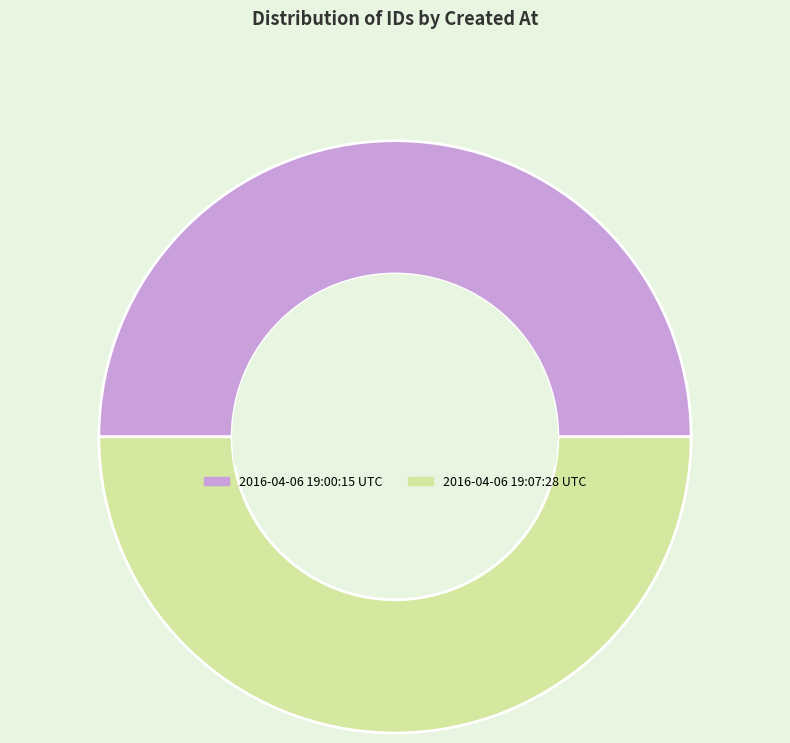

The 2016-04-06 19:00:15 UTC slice represents 39% of the pie. True or false?

False